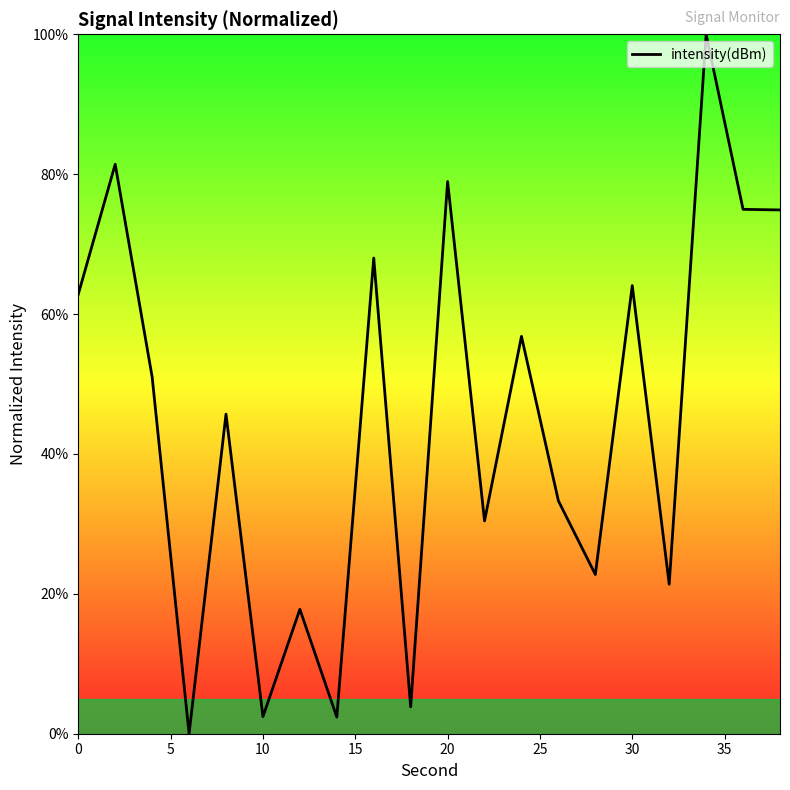

What is the maximum value shown in the chart?

100.0